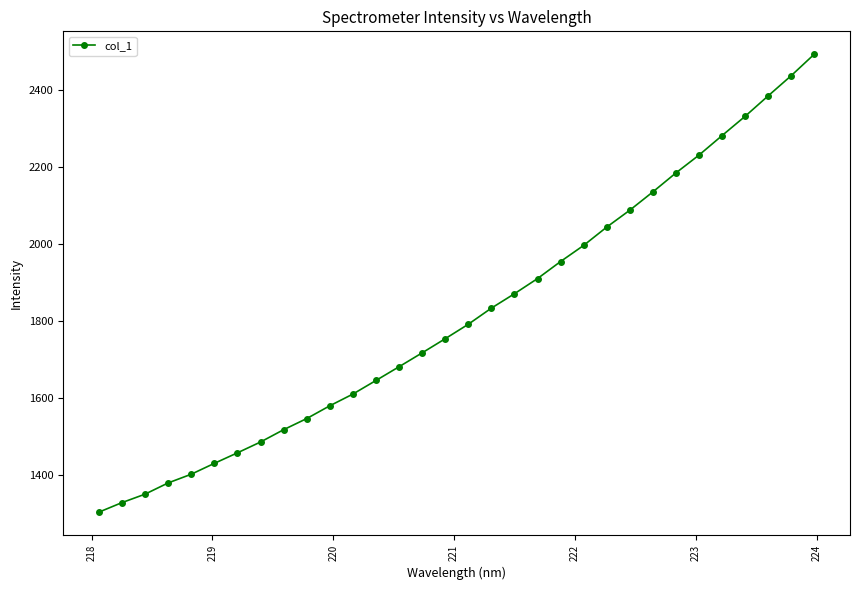

True or false: there are more than 0 points higher than both neighbors.

False